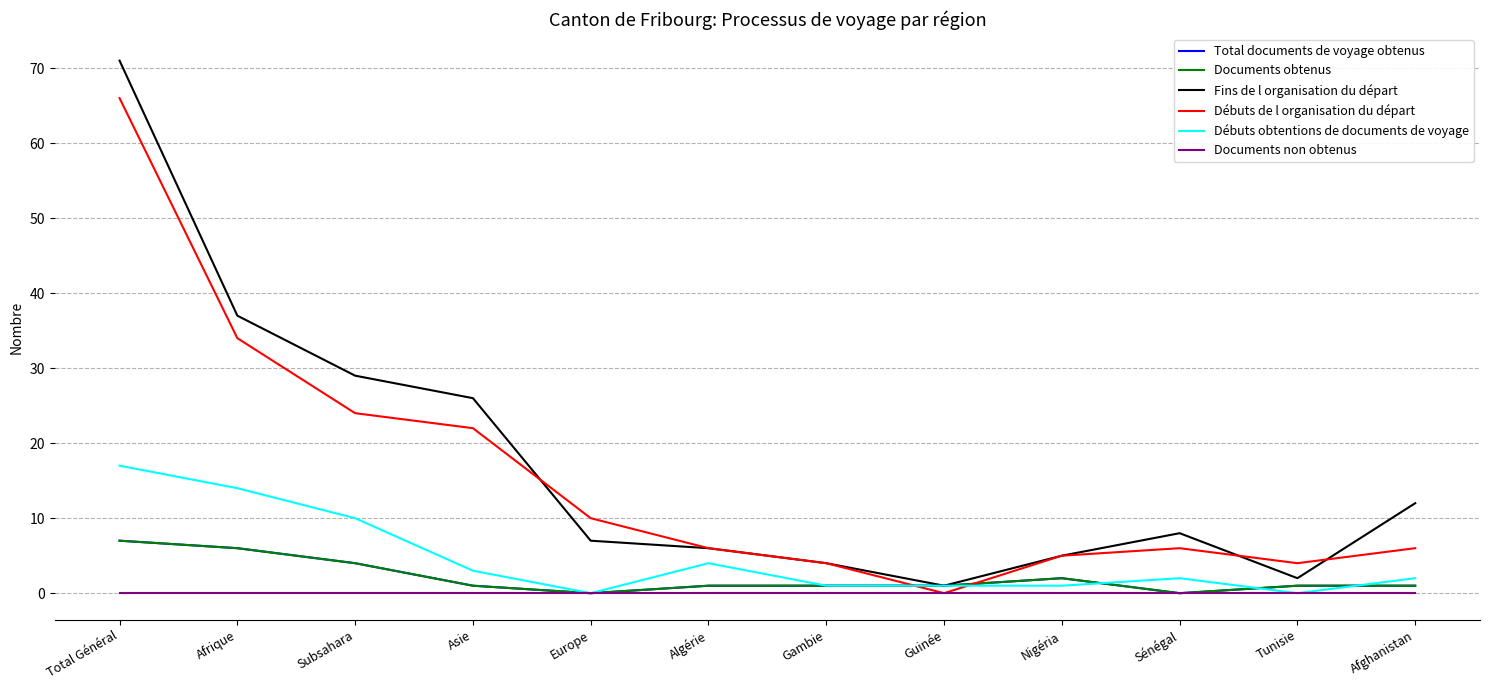

Is this an area chart (filled region under the line)?

No